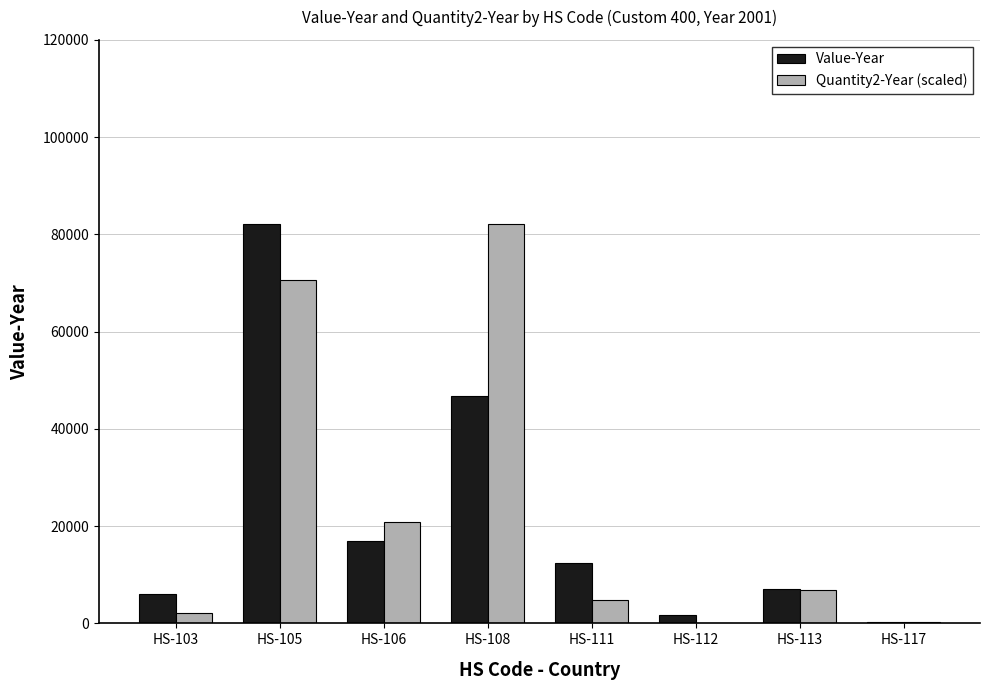

Which series changed the most between HS-105 and HS-113?

Value-Year